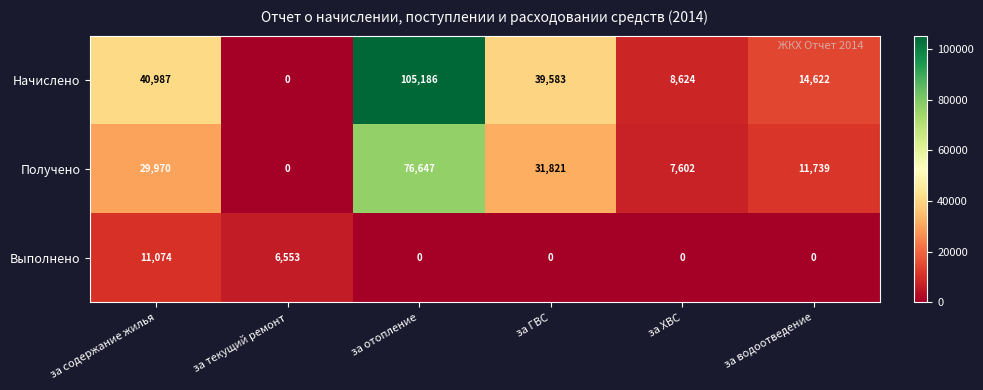

Reading left to right, extract all data points from this chart.

Начислено: 40987	0	105186	39583	8624	14622
Получено: 29970	0	76647	31821	7602	11739
Выполнено: 11074	6553	0	0	0	0